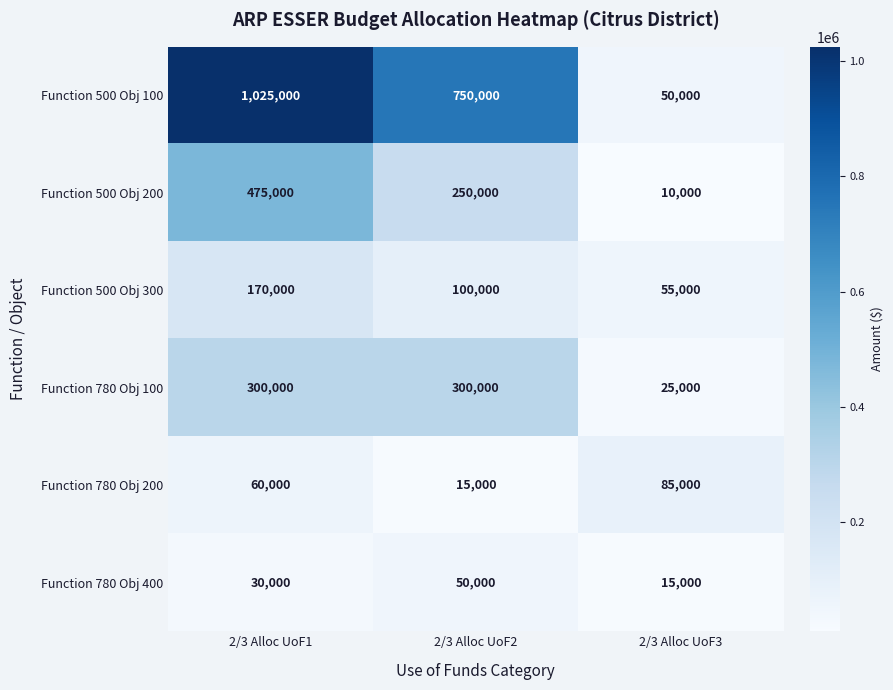

At which category is the sum across all series the highest?

2/3 Alloc UoF1